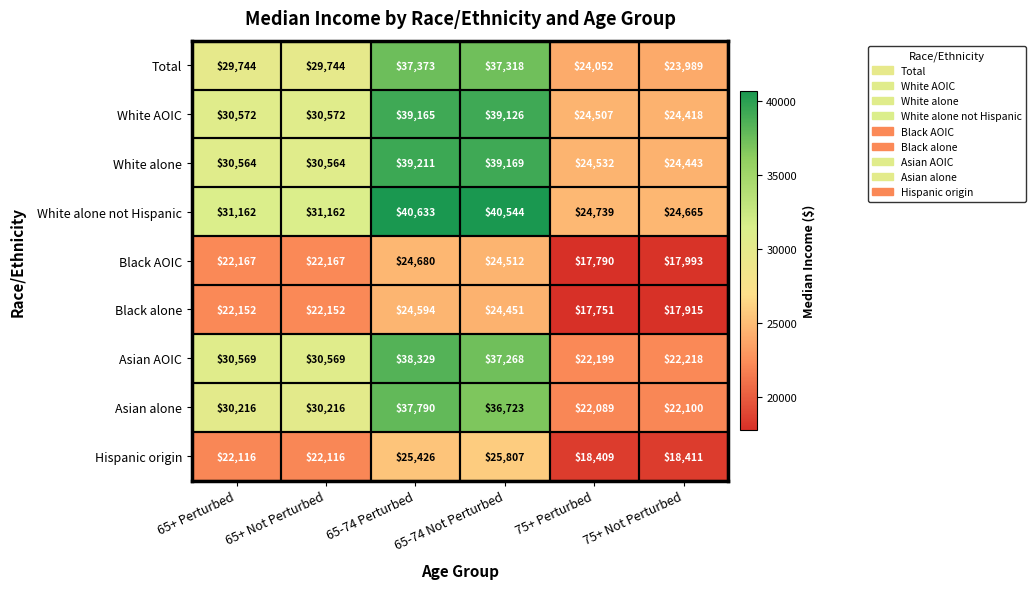

True or false: Asian alone has a value of 22100 at 75+ Not Perturbed.

True